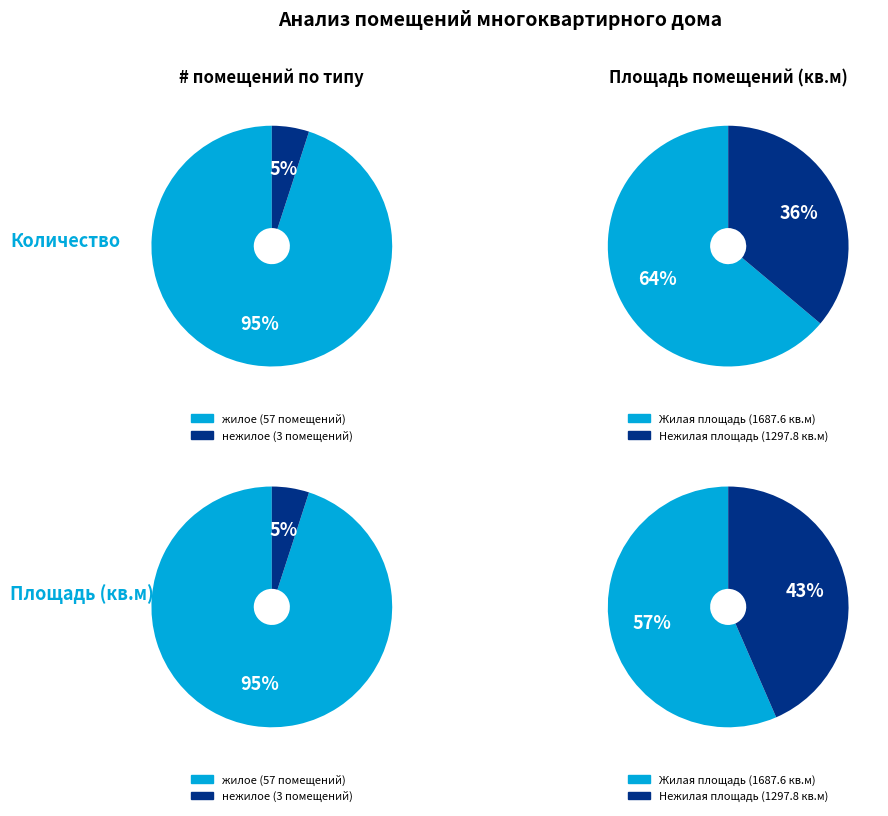

How many segments does this pie chart have?

2